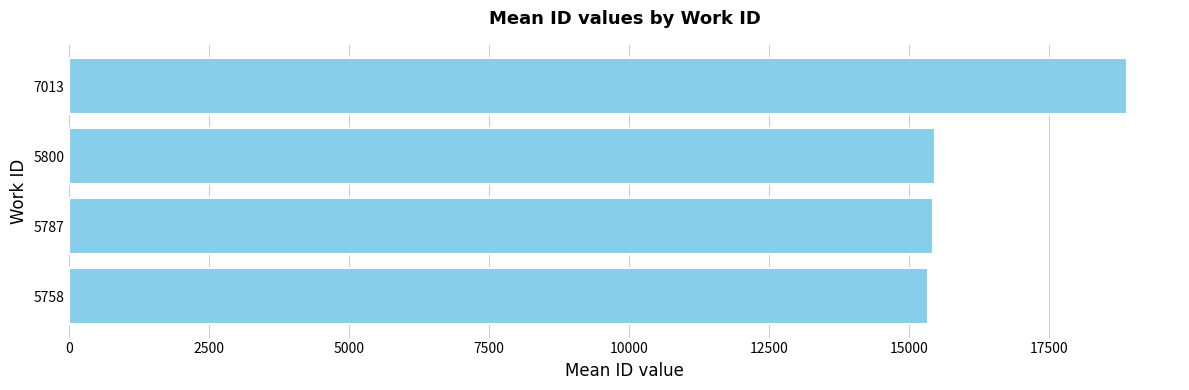

Which label corresponds to the largest value in the chart?

7013